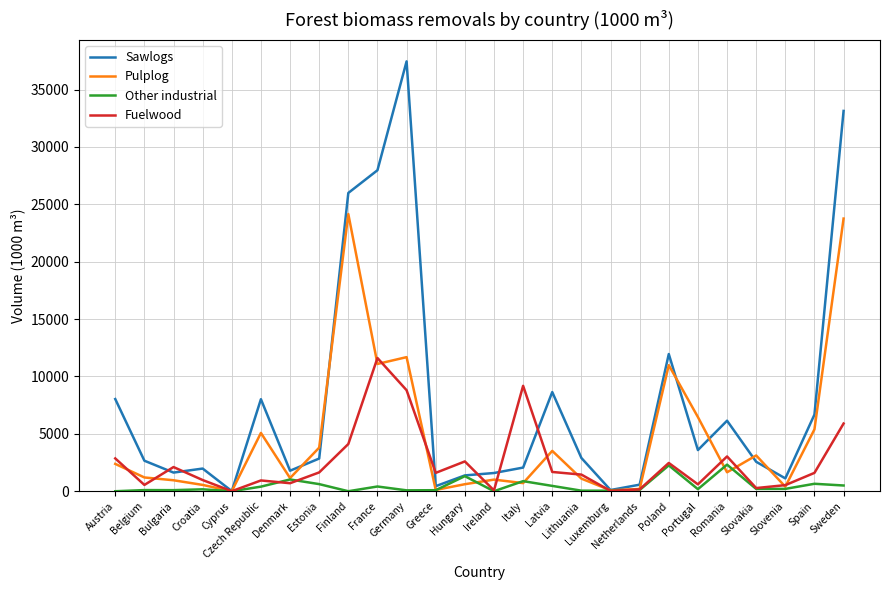

At which label is Fuelwood closest to 5807?

Sweden